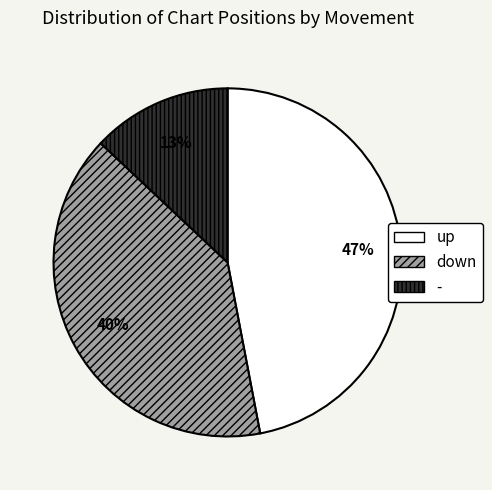

To the nearest percent, what is the difference between the largest and smallest slice percentages?

34%